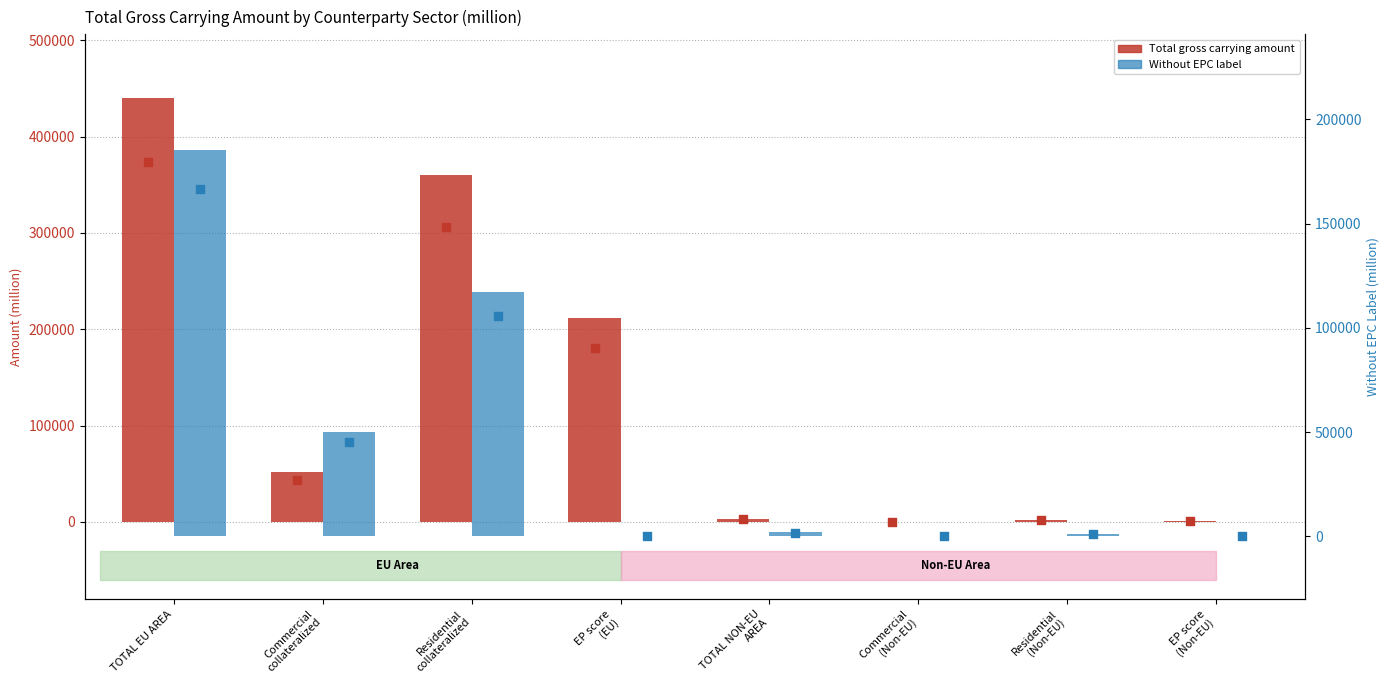

Which series has the largest total across all categories?

Total gross carrying amount